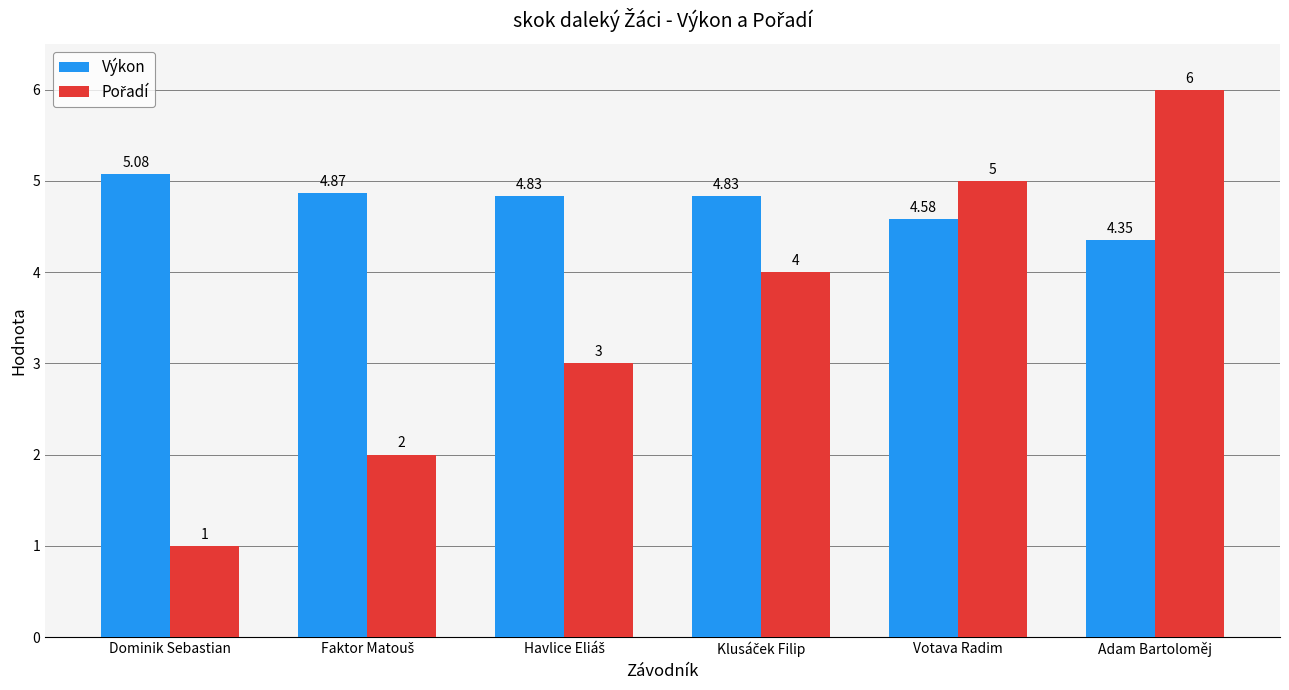

At which category is the sum across all series the highest?

Adam Bartoloměj